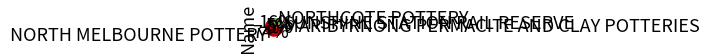

To the nearest percent, what is the difference between the SUNSHINE STATION RAIL RESERVE and NORTHCOTE POTTERY slice percentages?

11%